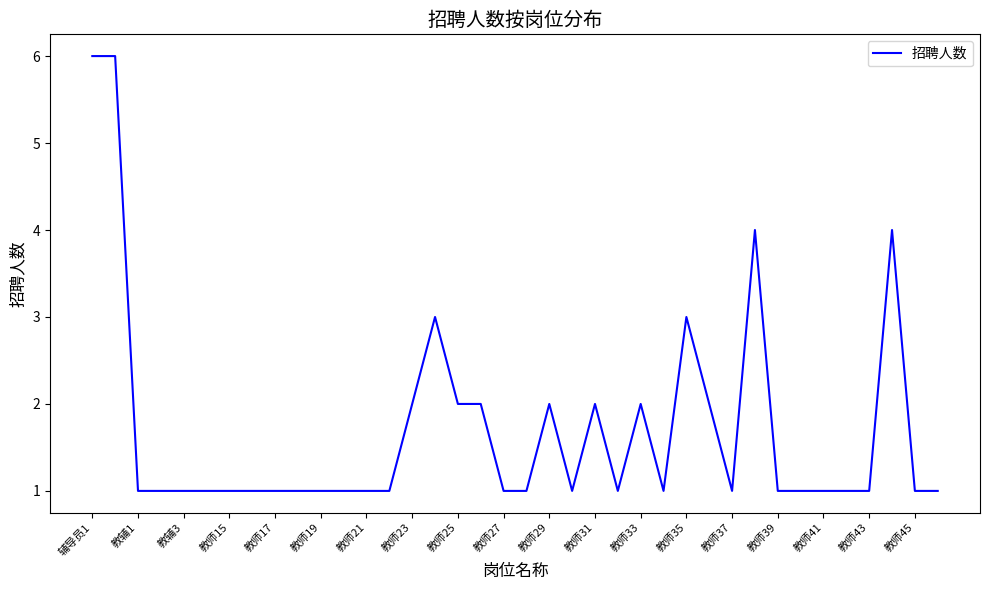

What is the maximum value shown in the chart?

6